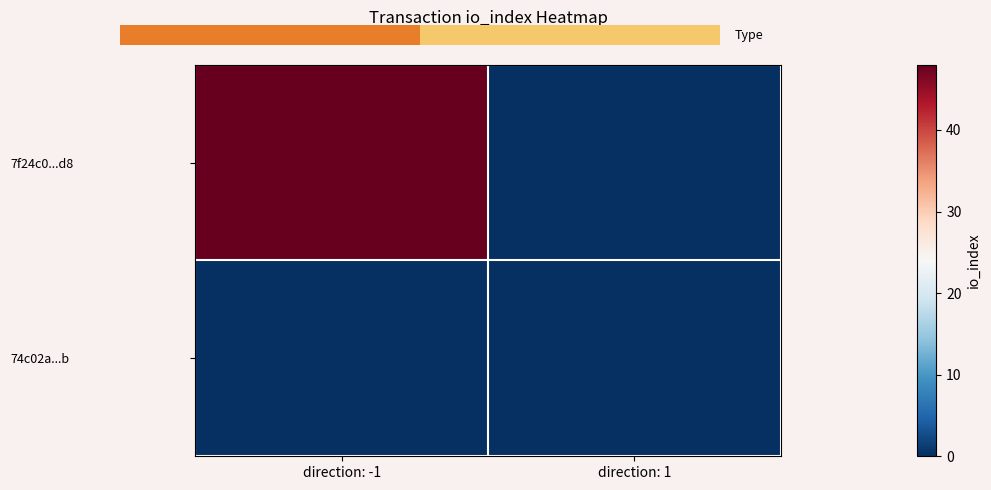

At which label does 74c02a...b reach its minimum?

direction: -1